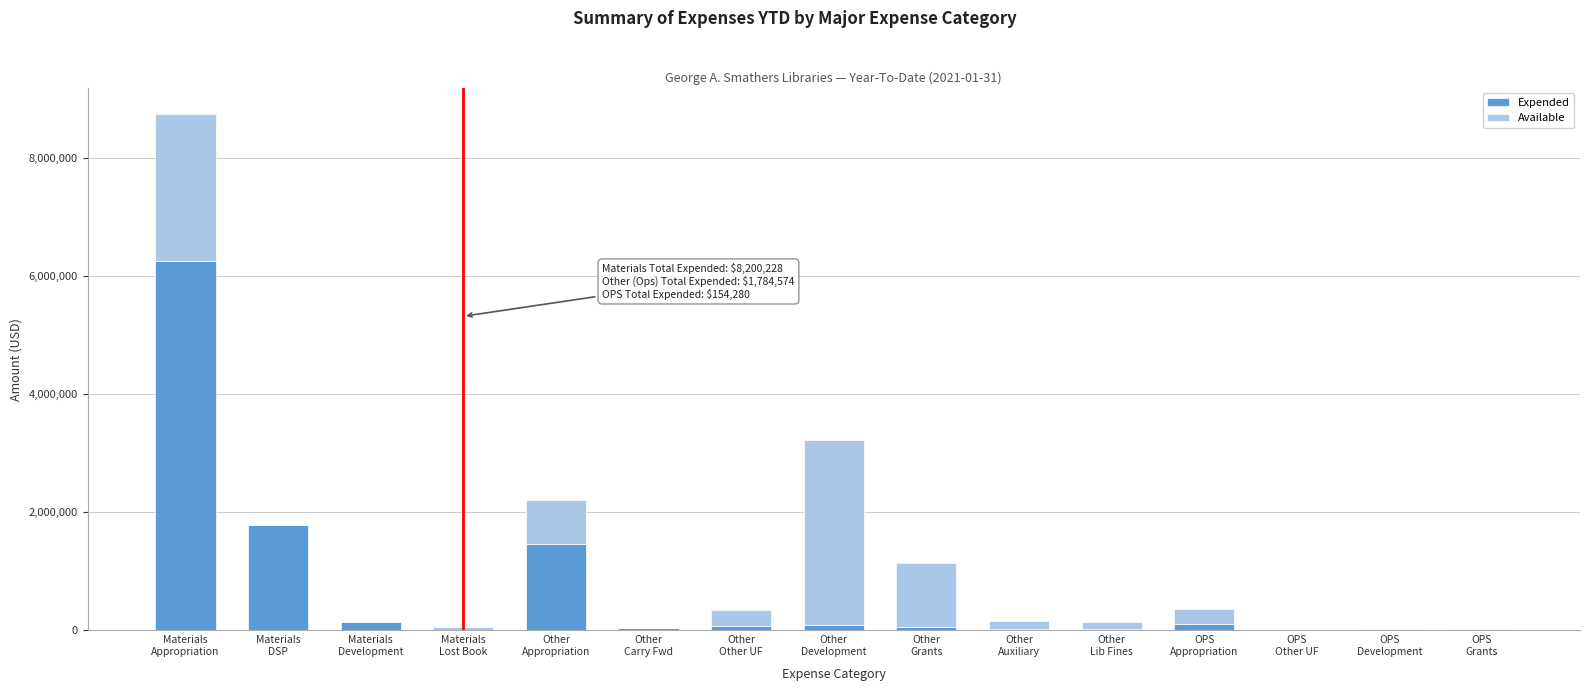

What is the maximum value for Expended?

6262244